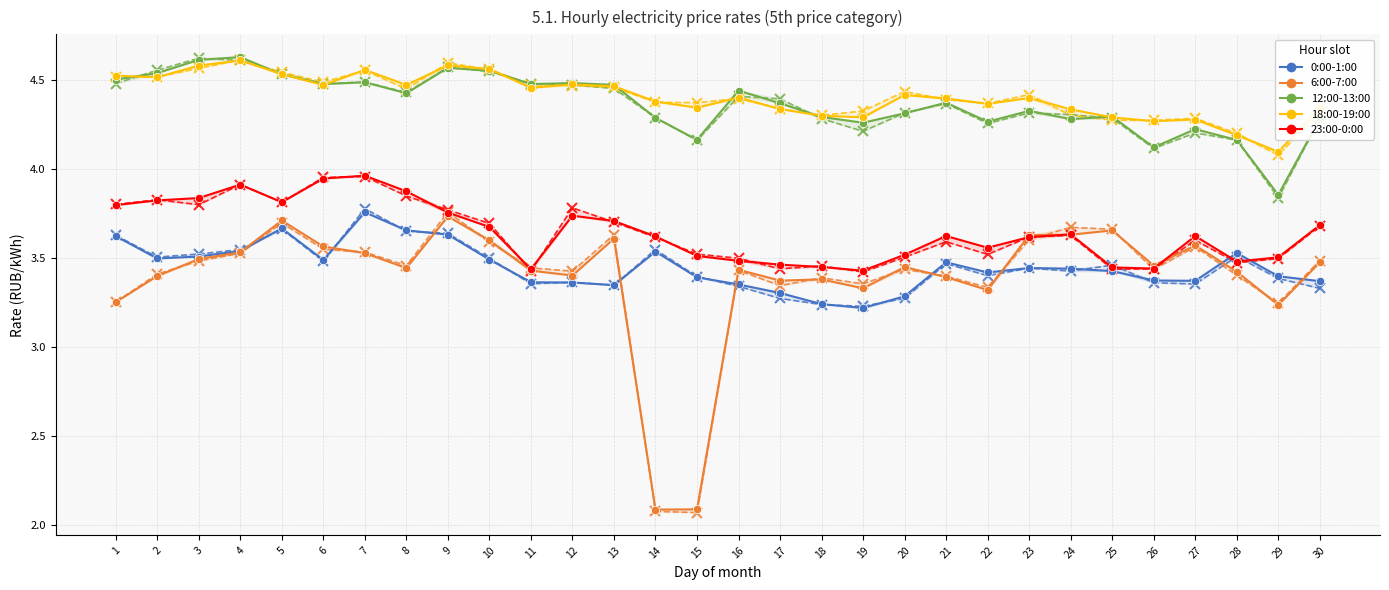

Is this an area chart (filled region under the line)?

No